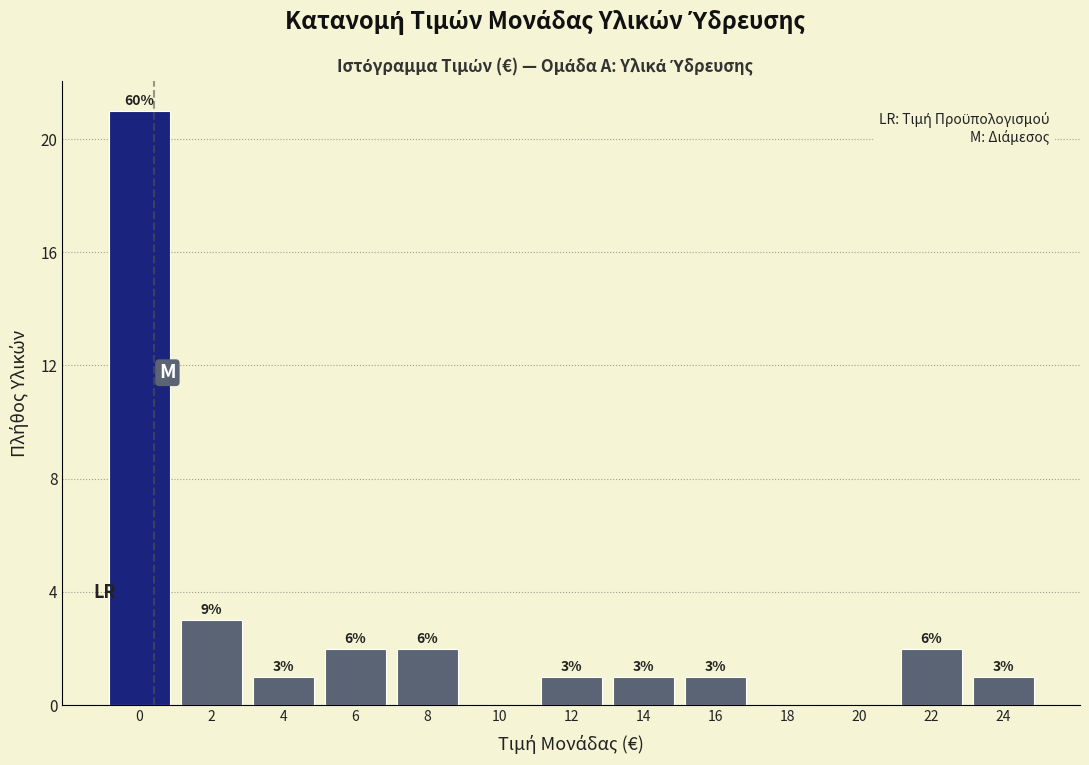

Reading left to right, transcribe all the data shown in this chart.

0=21	2=3	4=1	6=2	8=2	10=0	12=1	14=1	16=1	18=0	20=0	22=2	24=1